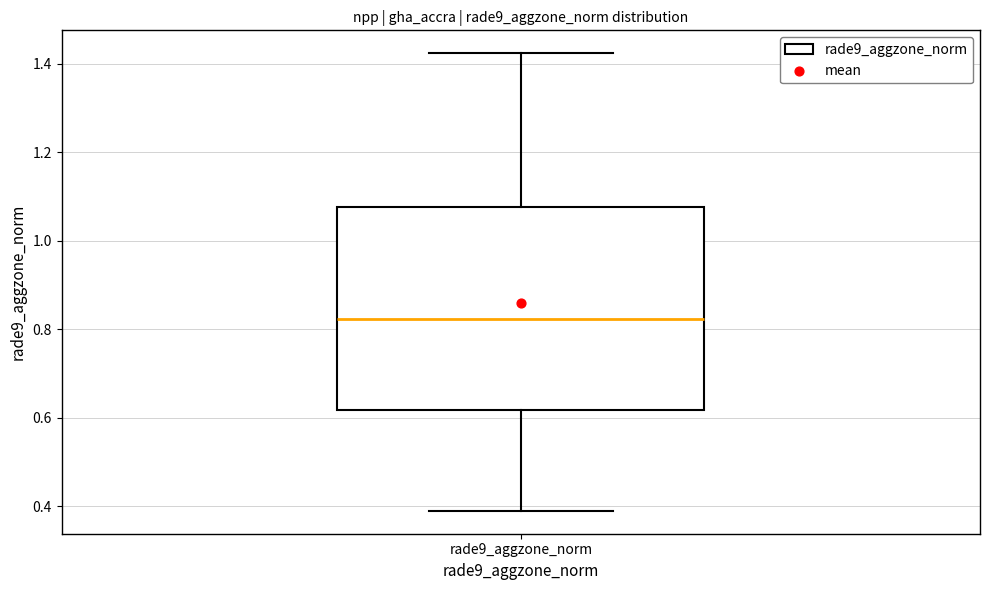

Where does the upper whisker of the box for rade9_aggzone_norm end on the y-axis? The values are not printed on the chart, so give them approximately, as read against the axis.

1.42